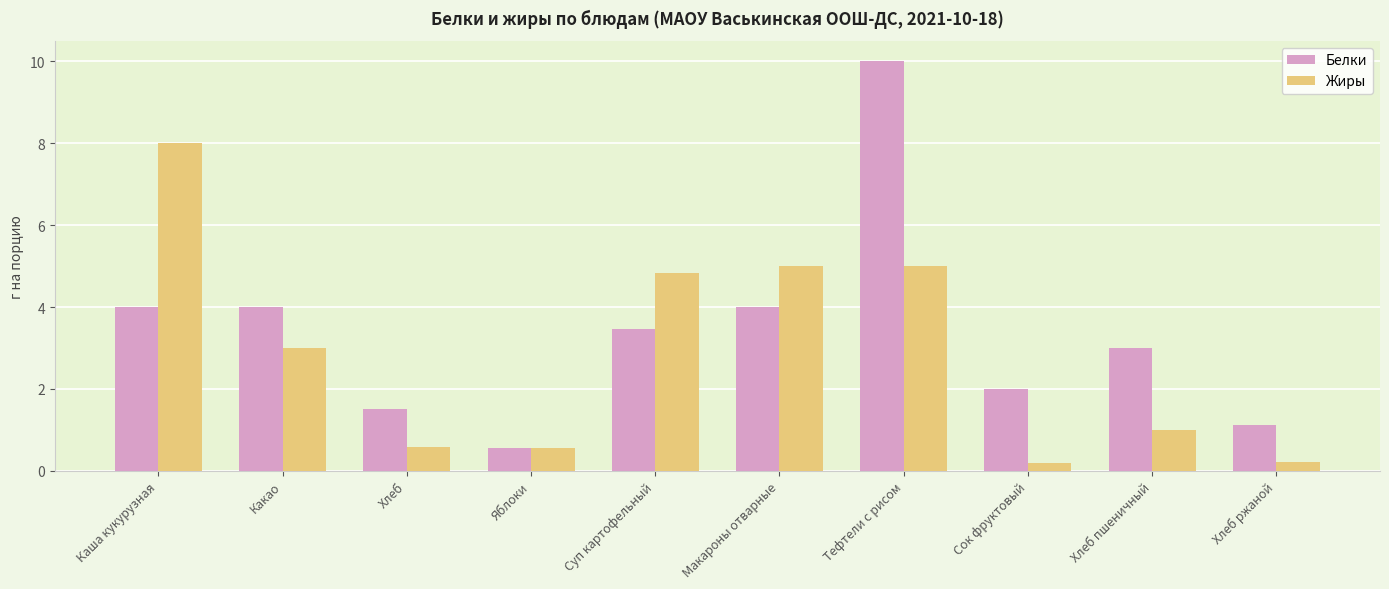

Does the chart contain stacked bars?

No